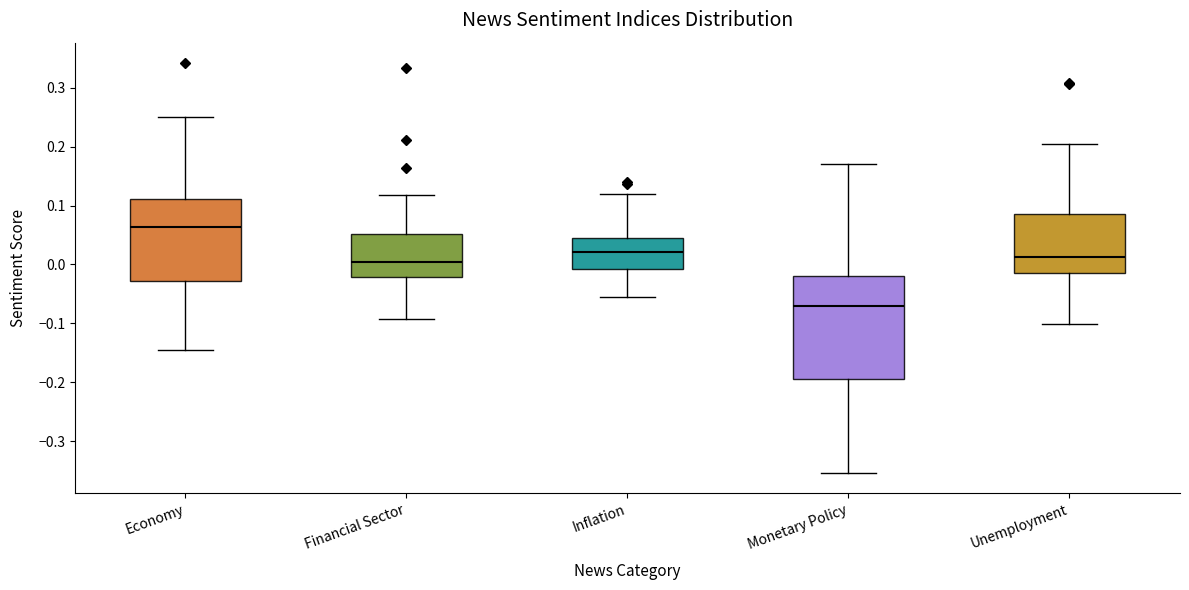

Which box has the lowest median line?

Monetary Policy